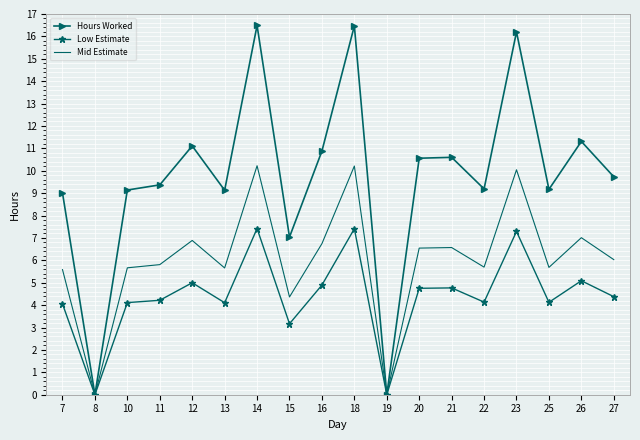

At which category does Hours Worked reach its first local valley?

8